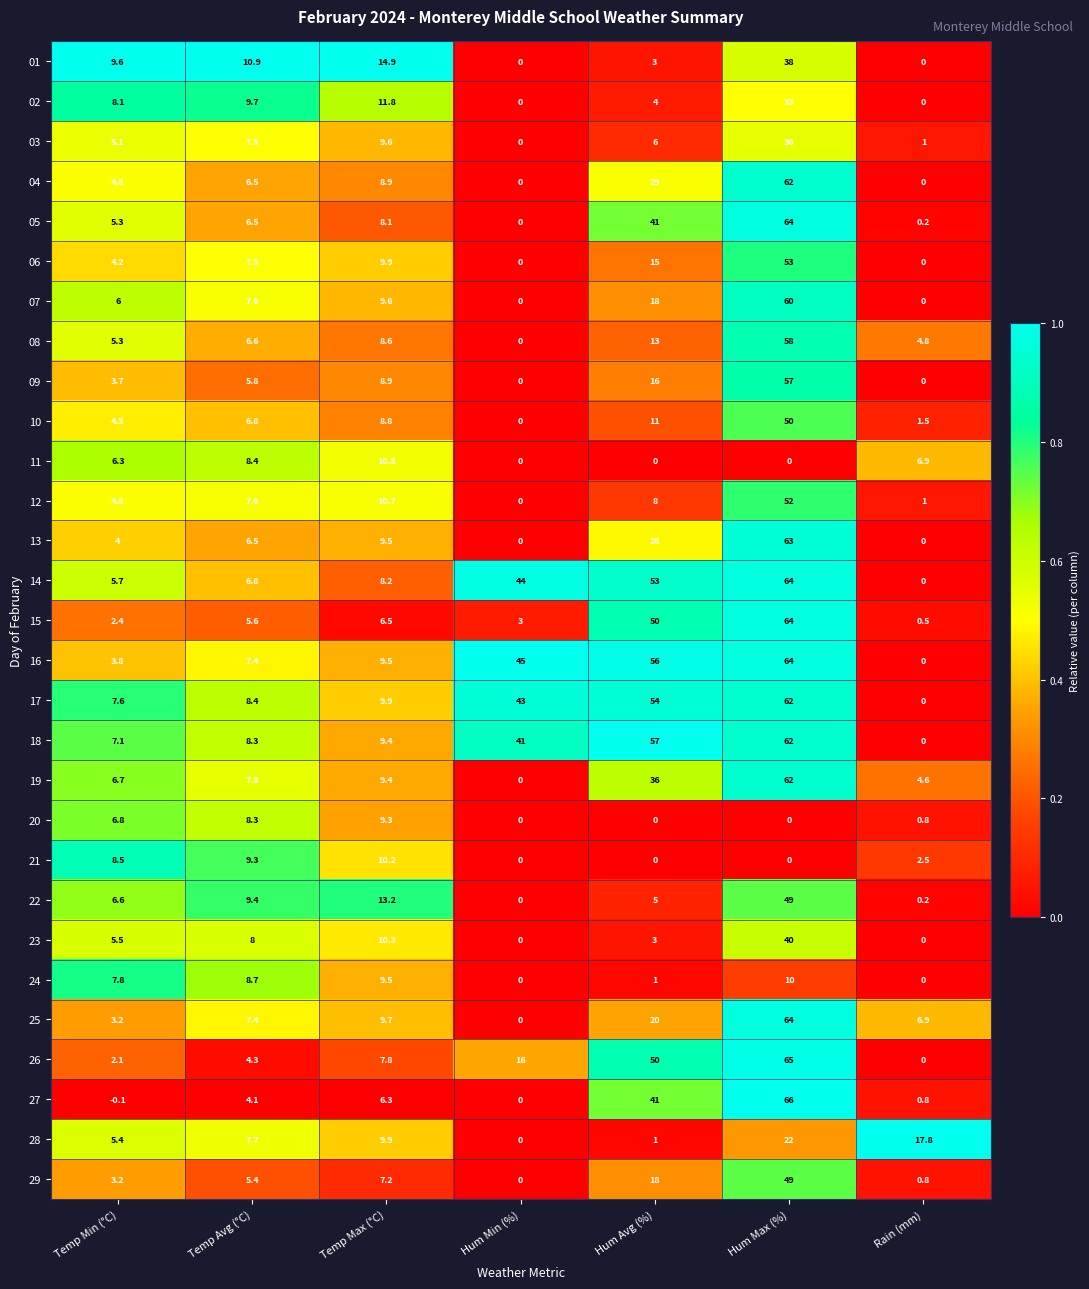

What is the sum of the 21 values at Hum Avg (%) and Rain (mm)?

2.5